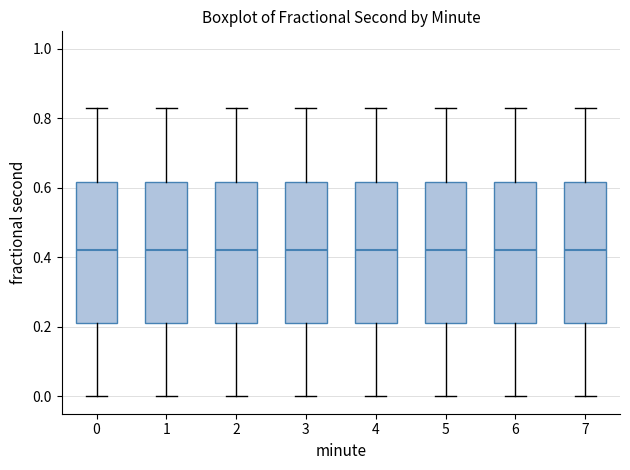

Reading left to right, read every box against the y-axis: the position of its median line, the range the box covers, and the ends of its whiskers. The values are not printed on the chart, so give them approximately, as read against the axis.

0: median 0.42, box 0.22 to 0.62, whiskers 0.00 to 0.84
1: median 0.42, box 0.22 to 0.62, whiskers 0.00 to 0.84
2: median 0.42, box 0.22 to 0.62, whiskers 0.00 to 0.84
3: median 0.42, box 0.22 to 0.62, whiskers 0.00 to 0.84
4: median 0.42, box 0.22 to 0.62, whiskers 0.00 to 0.84
5: median 0.42, box 0.22 to 0.62, whiskers 0.00 to 0.84
6: median 0.42, box 0.22 to 0.62, whiskers 0.00 to 0.84
7: median 0.42, box 0.22 to 0.62, whiskers 0.00 to 0.84